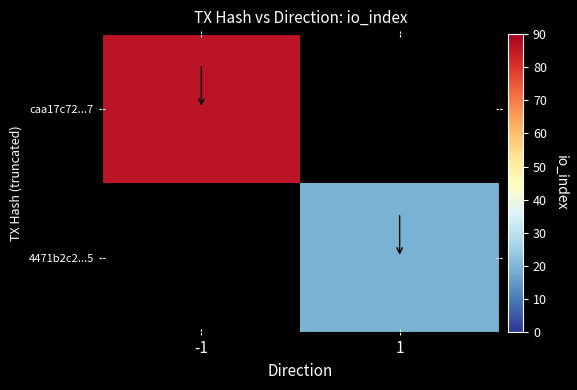

What is the maximum value shown in the chart?

86.0